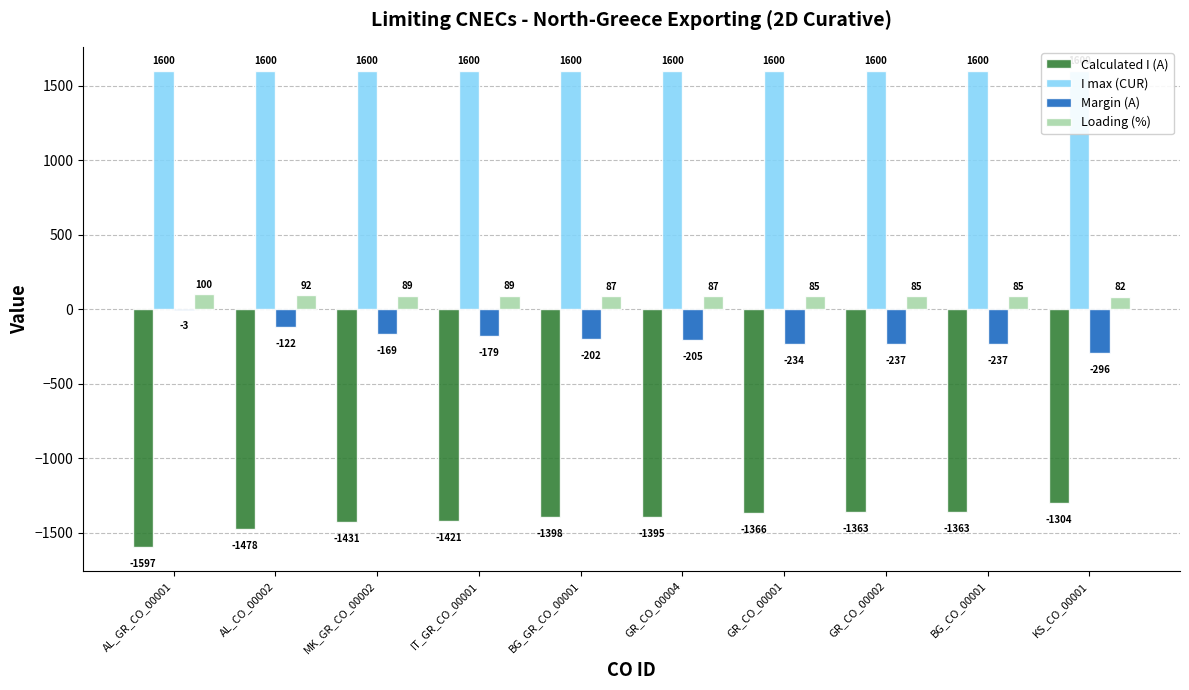

What is the sum of the I max (CUR) values at GR_CO_00004 and IT_GR_CO_00001?

3200